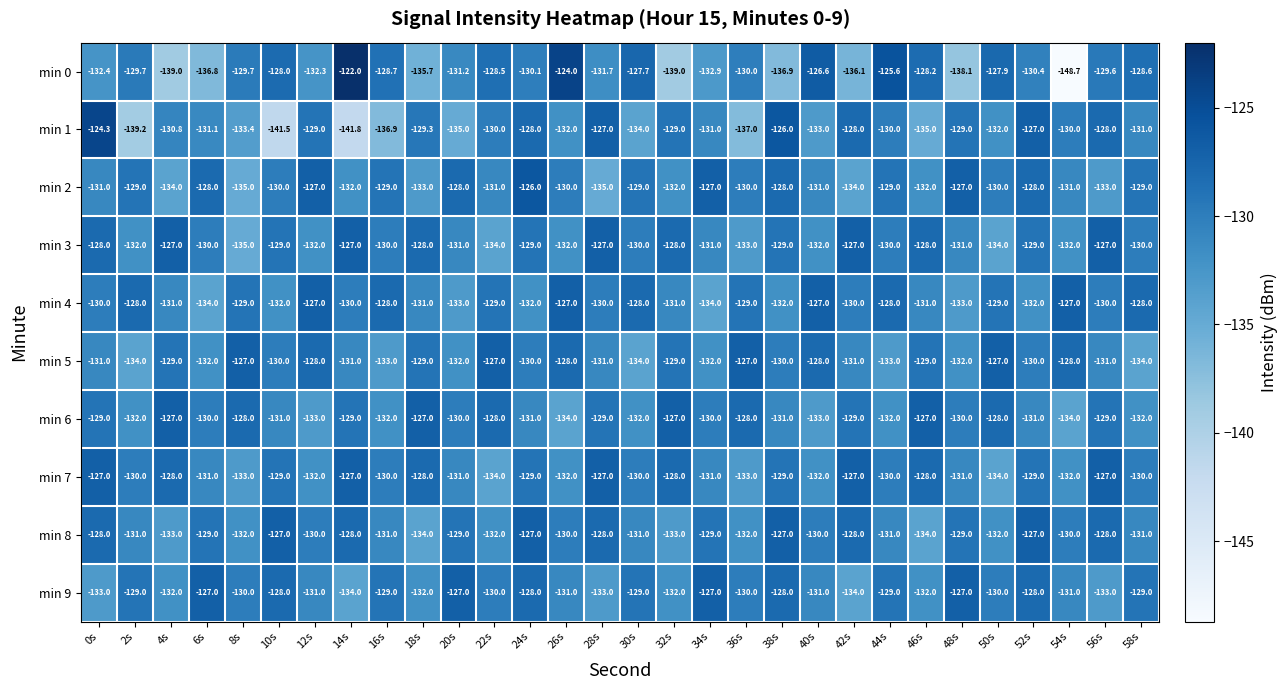

Count the number of data series in this chart.

10